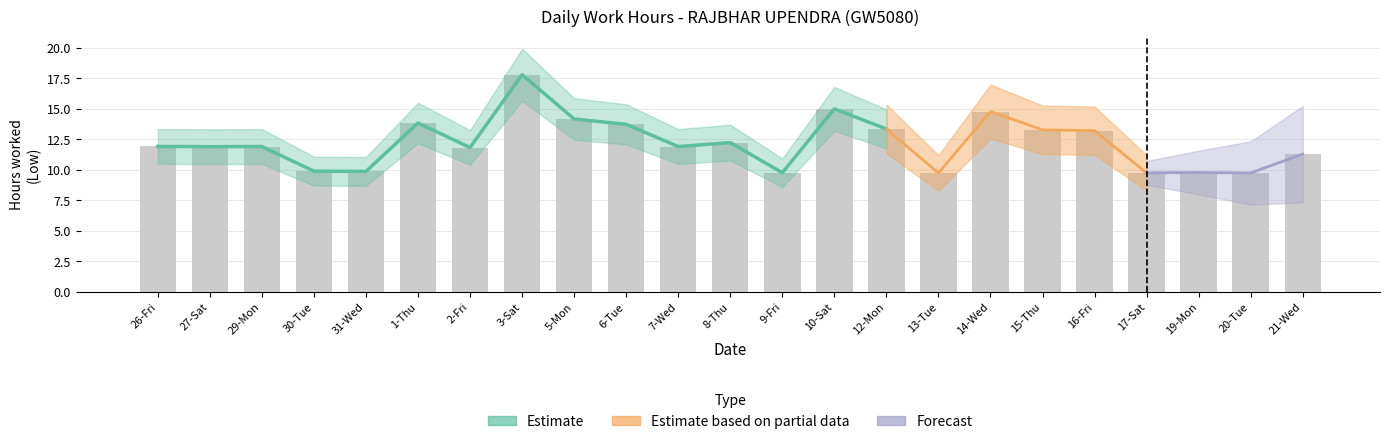

List the labels in order of value, smallest first.

13-Tue, 20-Tue, 17-Sat, 9-Fri, 19-Mon, 31-Wed, 30-Tue, 21-Wed, 2-Fri, 27-Sat, 29-Mon, 7-Wed, 26-Fri, 8-Thu, 16-Fri, 15-Thu, 12-Mon, 6-Tue, 1-Thu, 5-Mon, 14-Wed, 10-Sat, 3-Sat